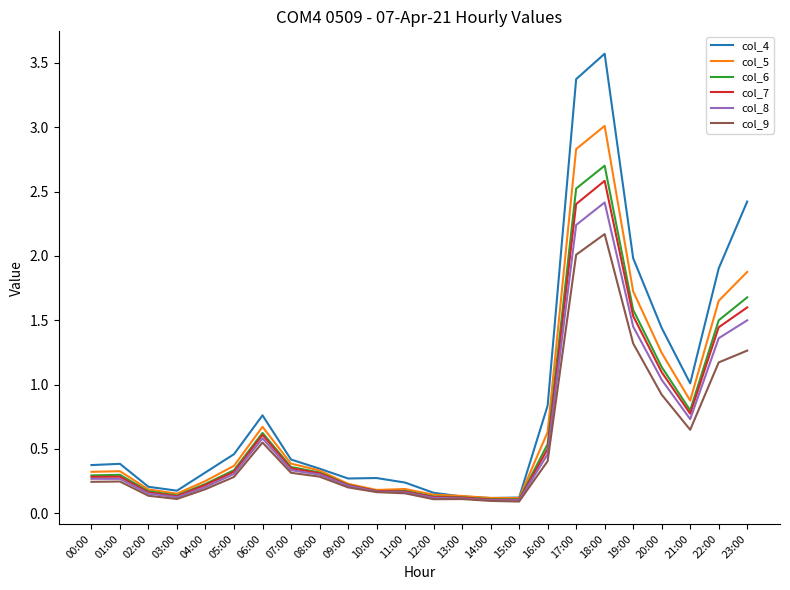

Between 16:00 and 21:00, which series saw the biggest shift?

col_7